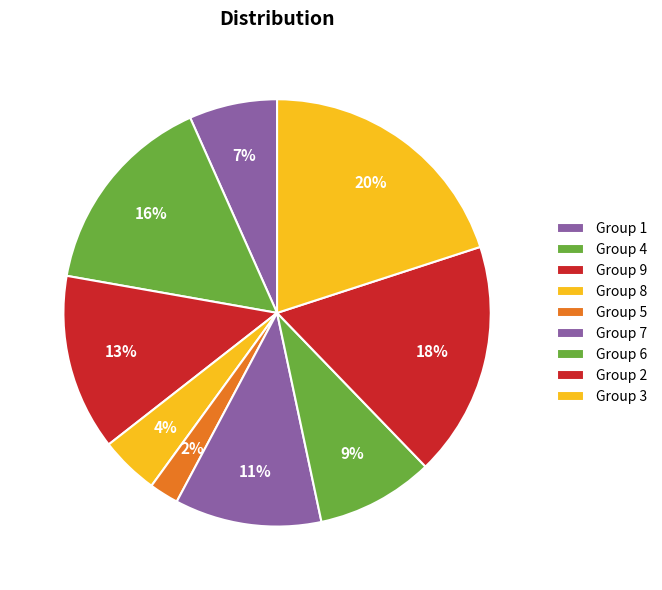

How many segments does this pie chart have?

9